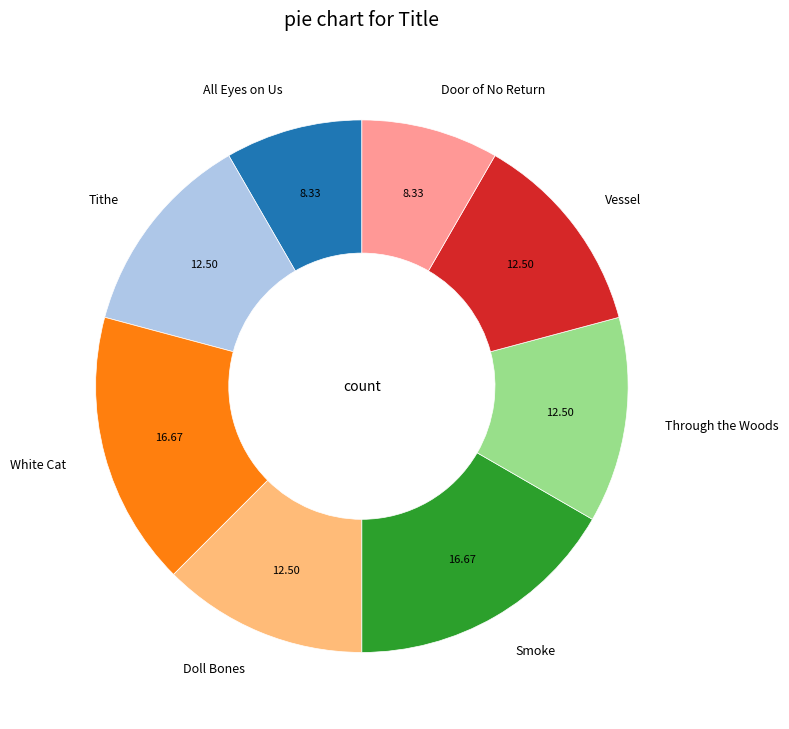

Is there a majority slice in this chart?

No